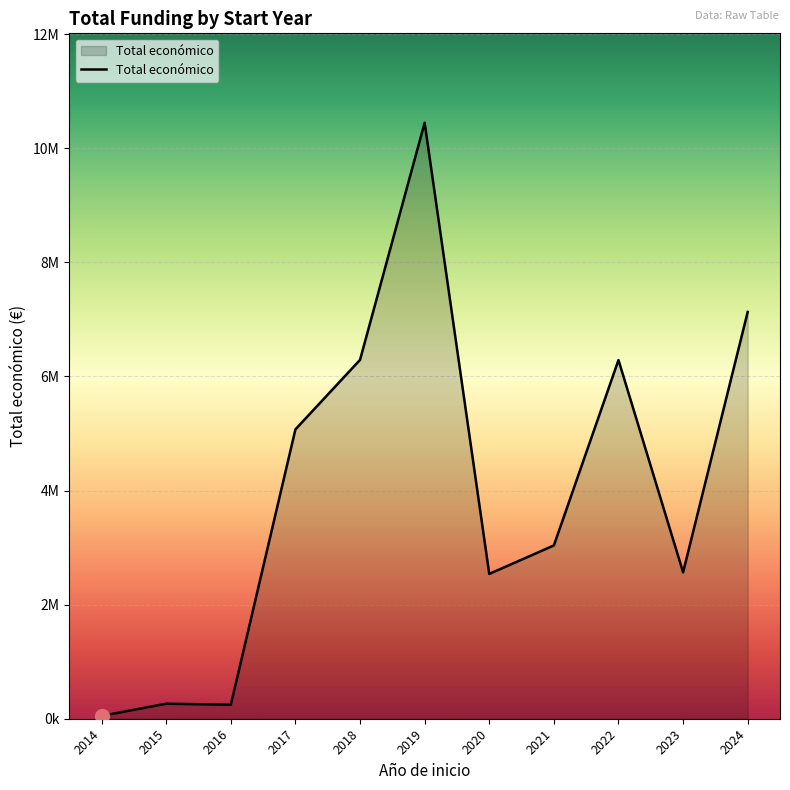

Reading left to right, extract all data points from this chart.

2014=50102	2015=263534	2016=245200	2017=5072308	2018=6290997	2019=10447894	2020=2538972	2021=3037758	2022=6287726	2023=2567012	2024=7131084